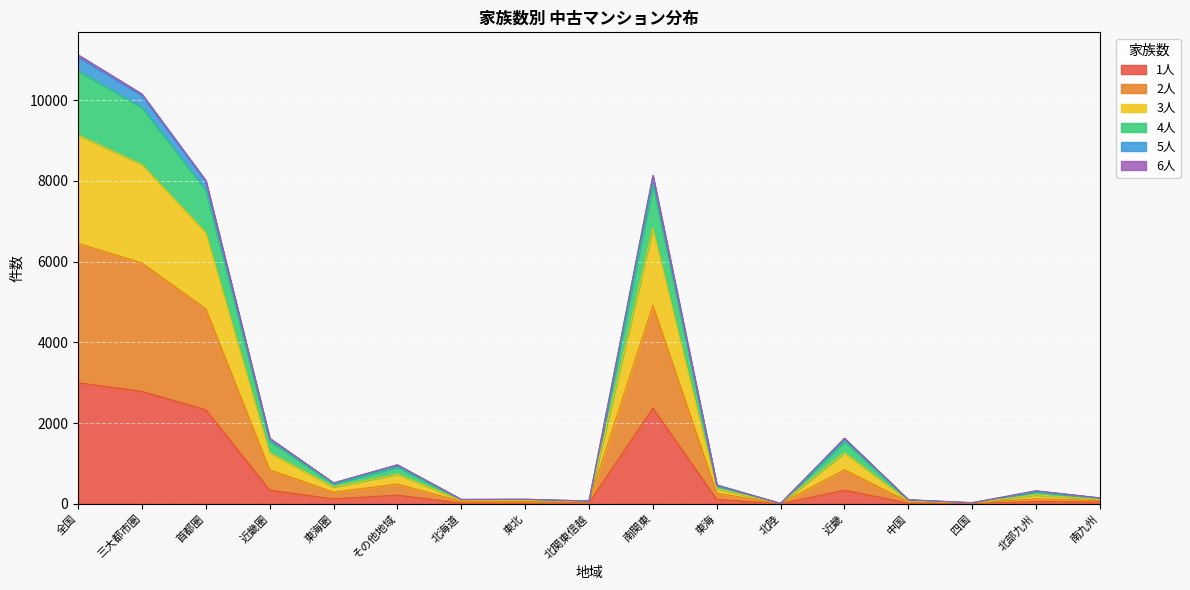

What position from the right is 東海圏?

13